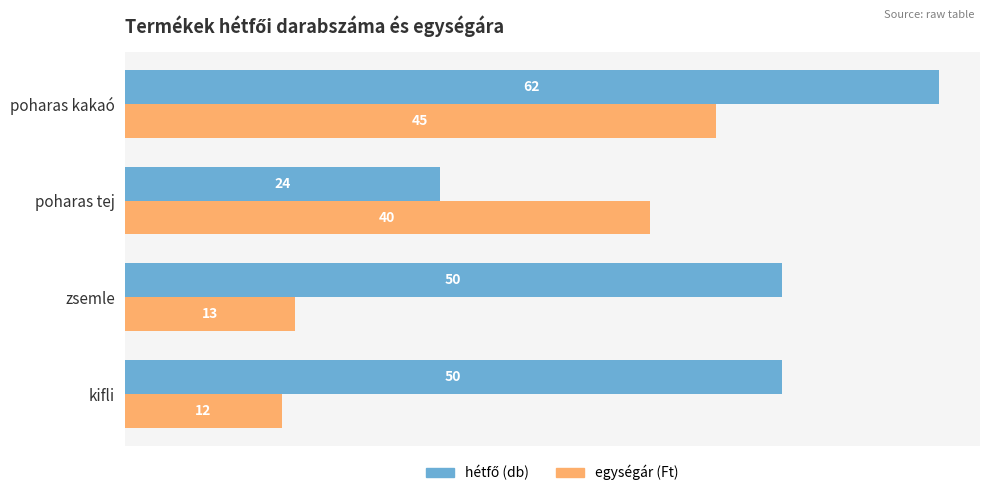

How many data points in egységár (Ft) are less than 40?

2